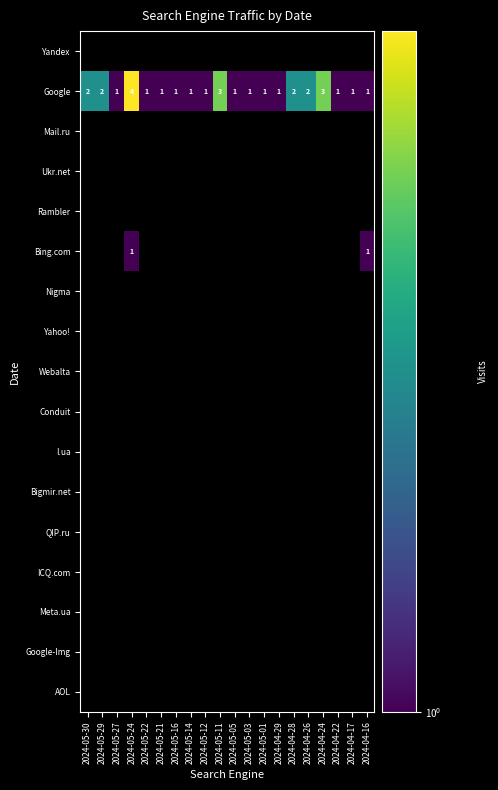

What is the difference between the Google values at 2024-05-24 and 2024-05-03?

3